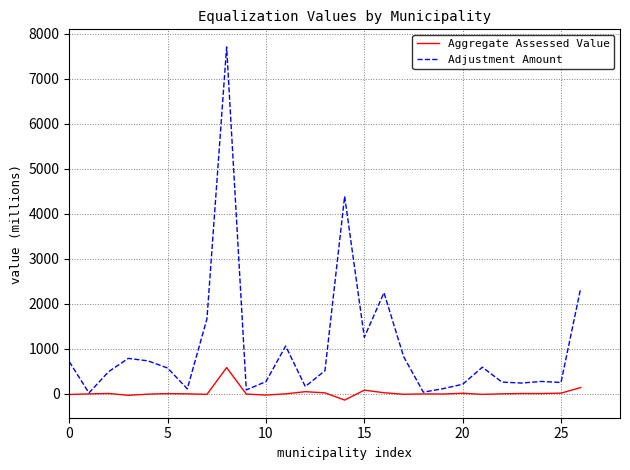

Which series has the largest total across all categories?

Adjustment Amount